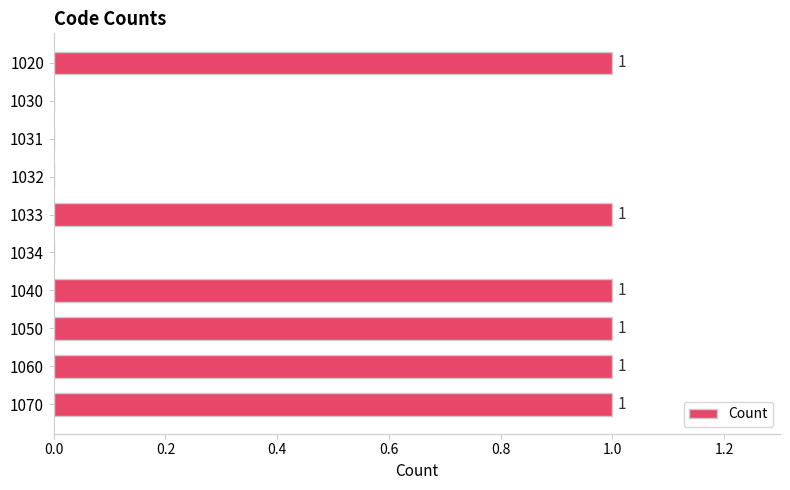

How many values are between 0 and 1?

10